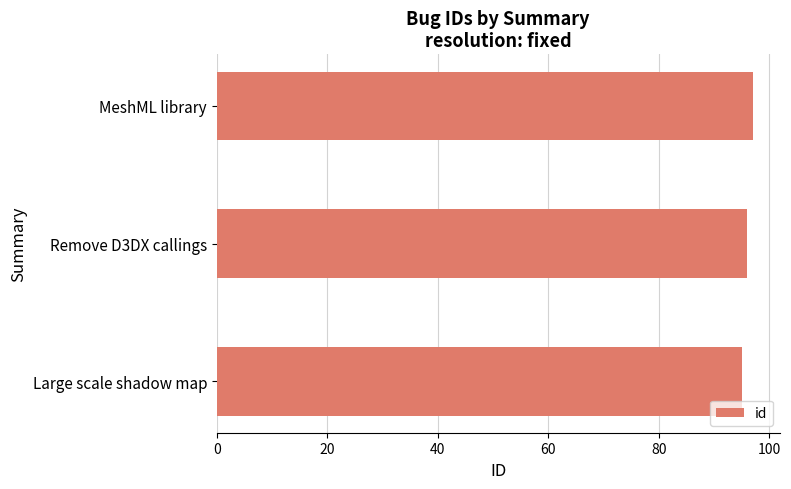

Approximately how many times larger is the value at Large scale shadow map compared to Remove D3DX callings?

1.0